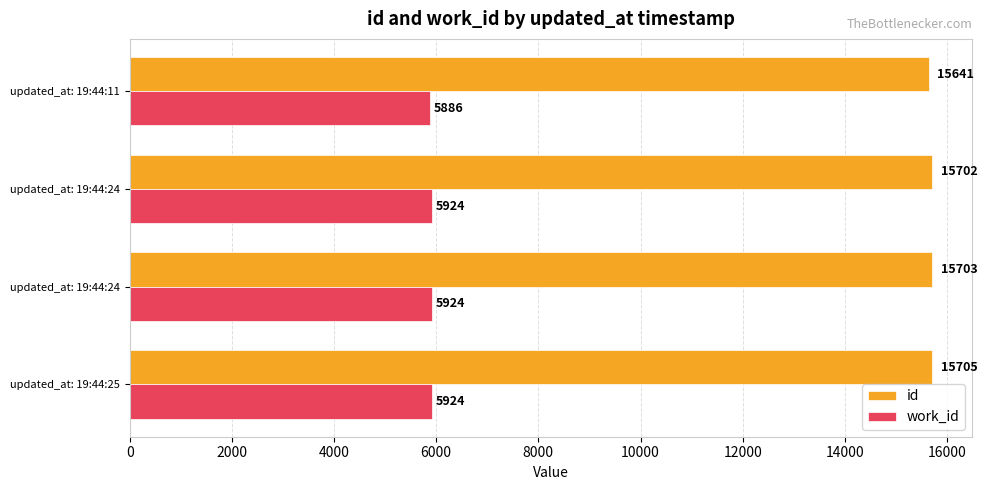

How many data points does each series have?

4